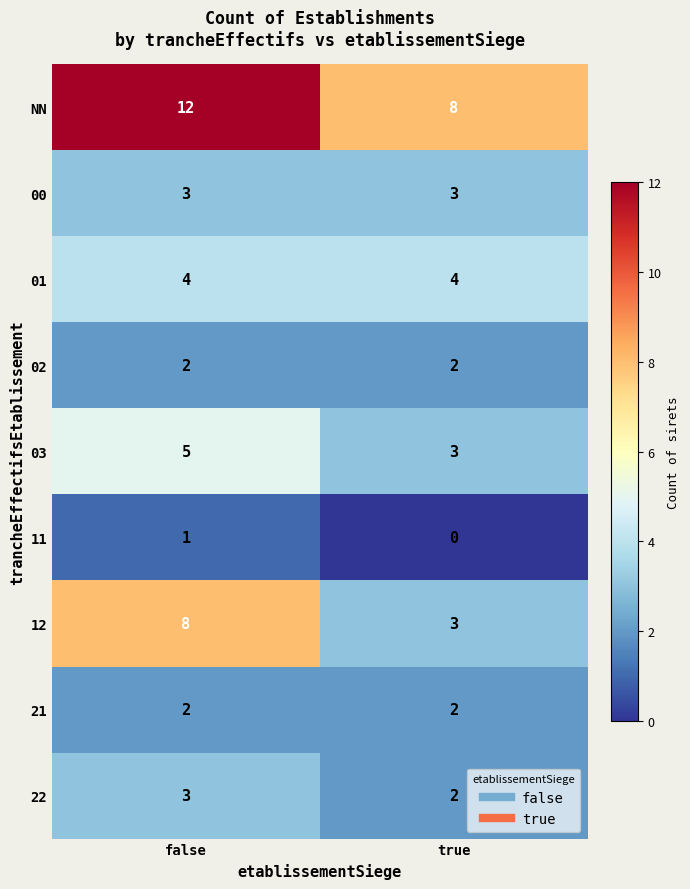

Which series has the widest spread of values?

12